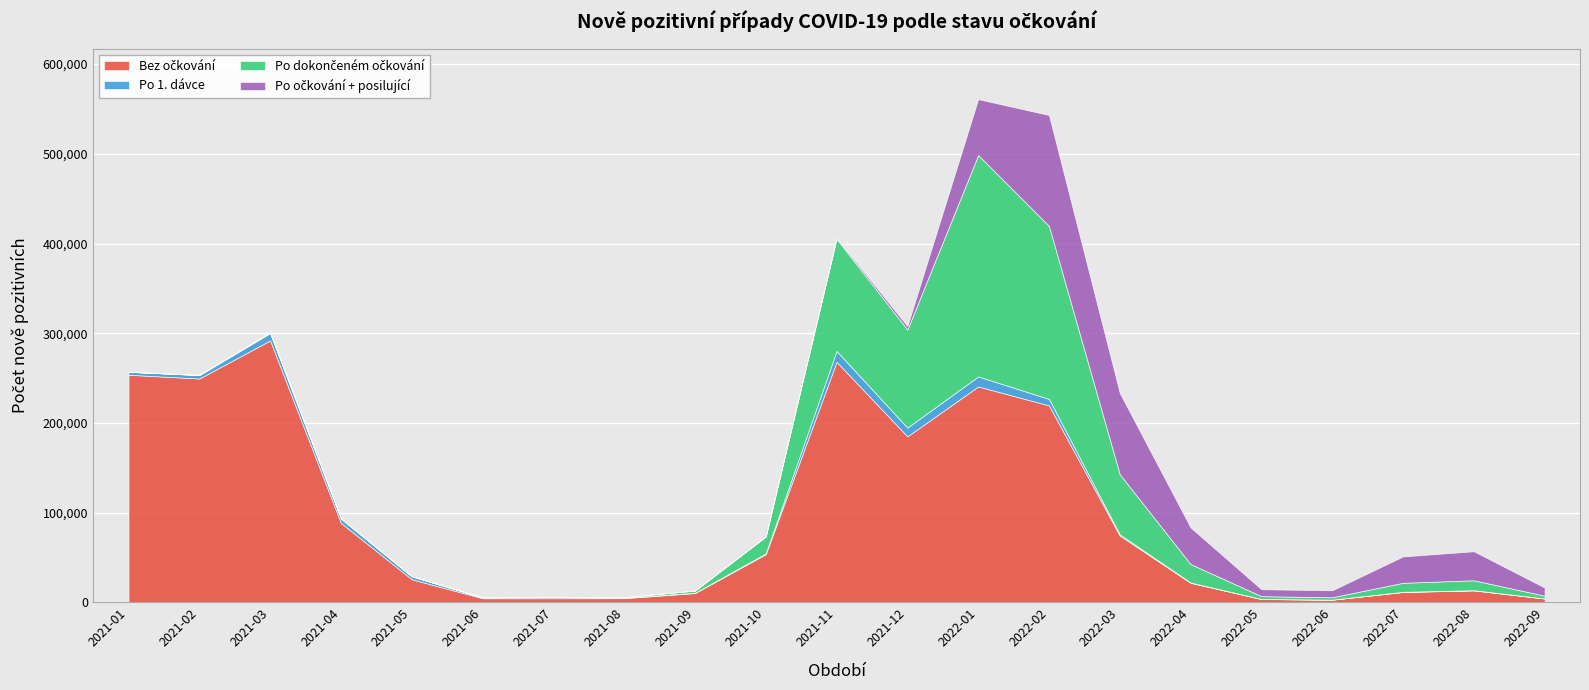

At which category does Po očkování + posilující reach its first local valley?

2022-05